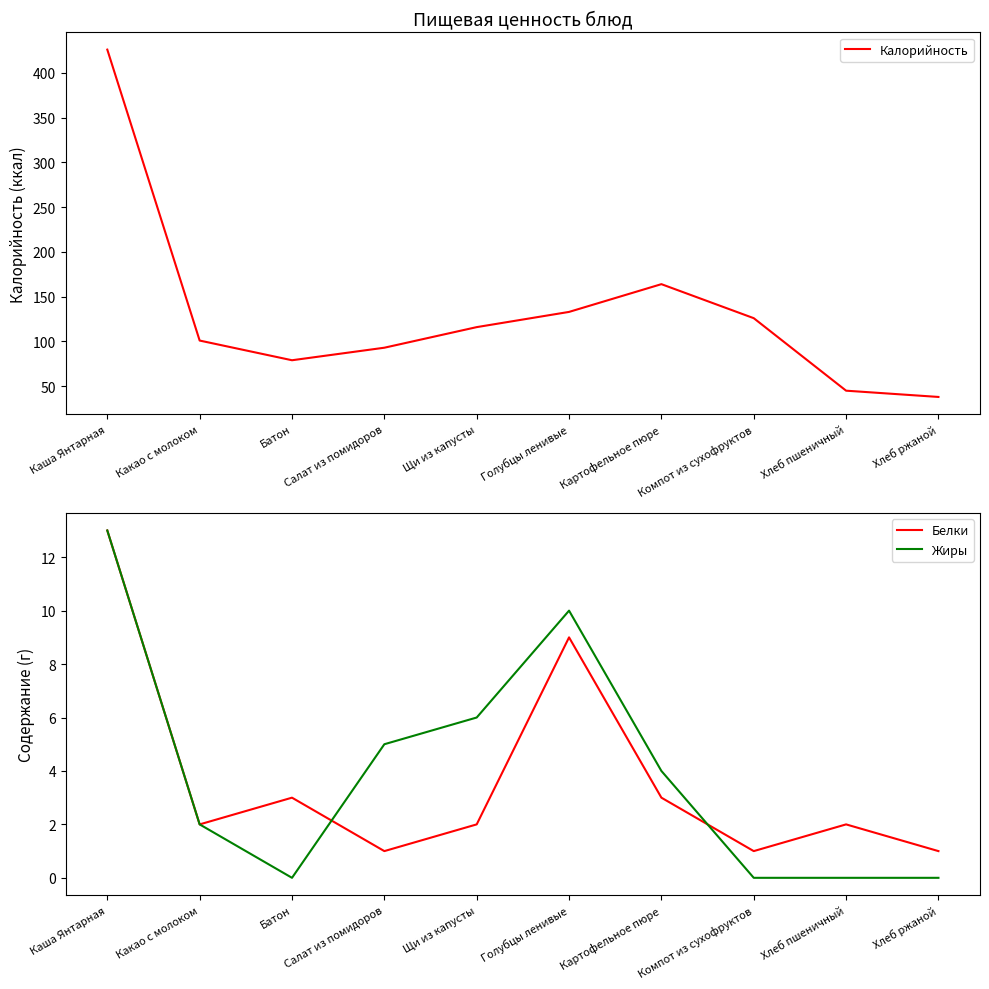

What is the difference between the Жиры values at Голубцы ленивые and Батон?

10